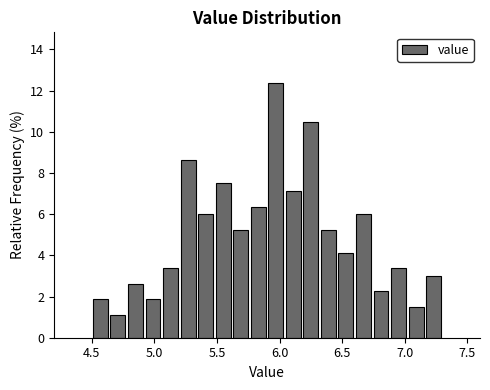

Around what value on the x-axis is the tallest bar? Give the approximate position of its centre, as read against the axis.

5.95